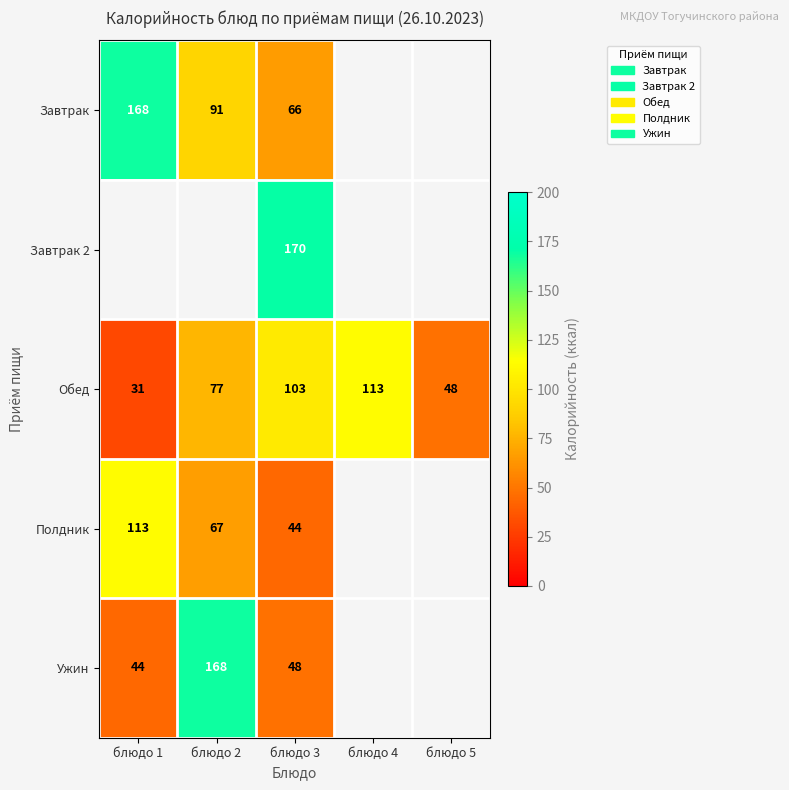

How many categories are shown in the chart?

5